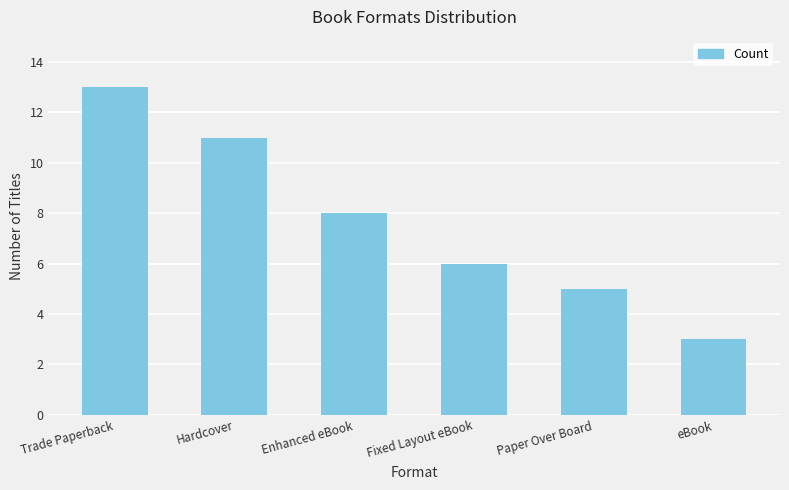

True or false: the data shows 2 at Fixed Layout eBook.

False